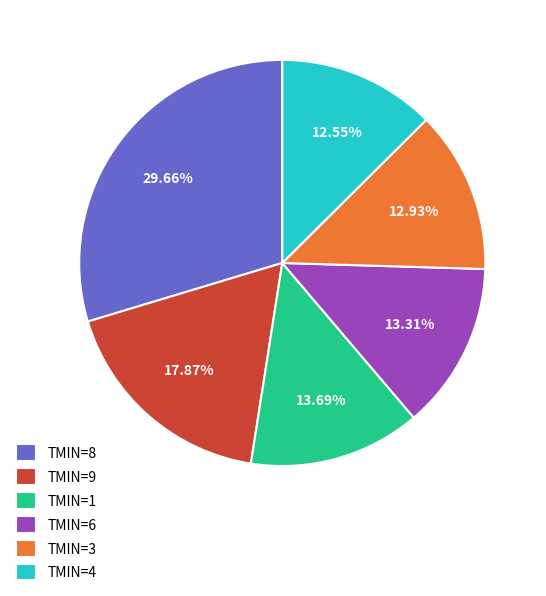

Which slice is the largest?

TMIN=8